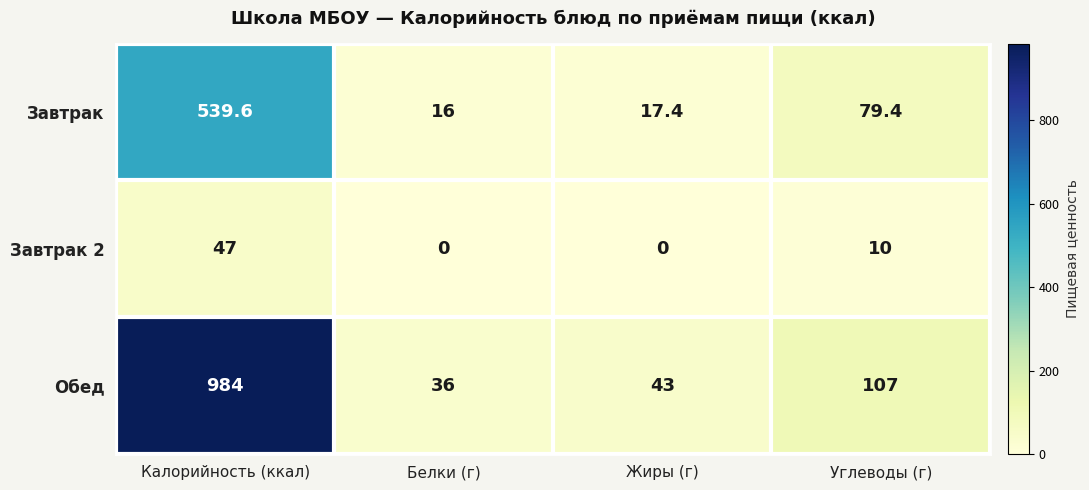

What is the difference between the Завтрак 2 values at Углеводы (г) and Жиры (г)?

10.0